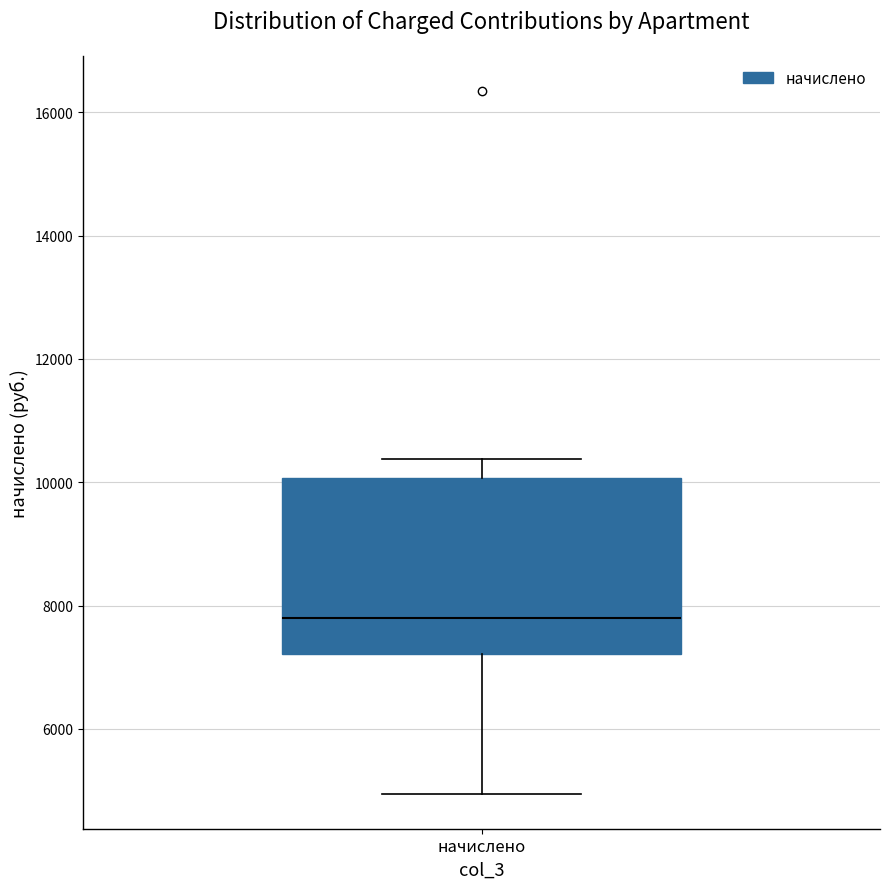

Where is the lower edge of the box for начислено on the y-axis? The values are not printed on the chart, so give them approximately, as read against the axis.

7200